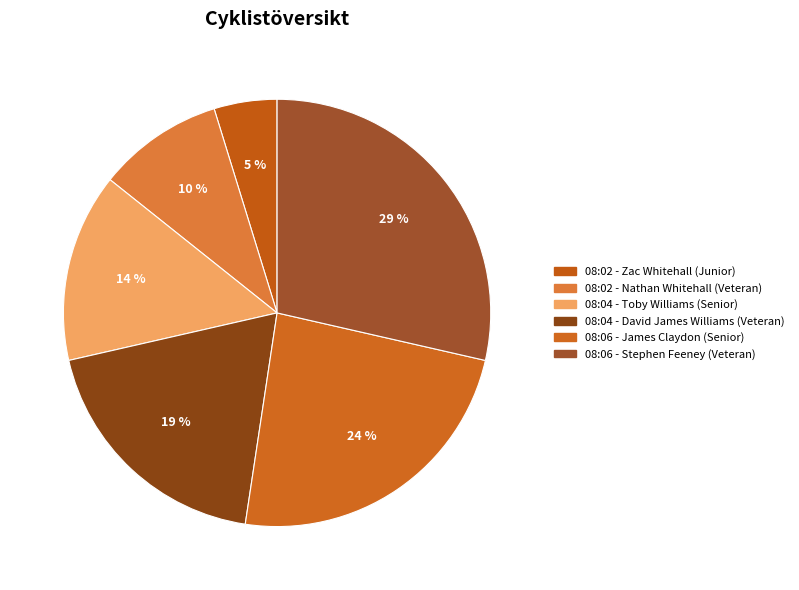

Approximately how many times larger is the value at 08:06 - Stephen Feeney (Veteran) compared to 08:04 - David James Williams (Veteran)?

1.5